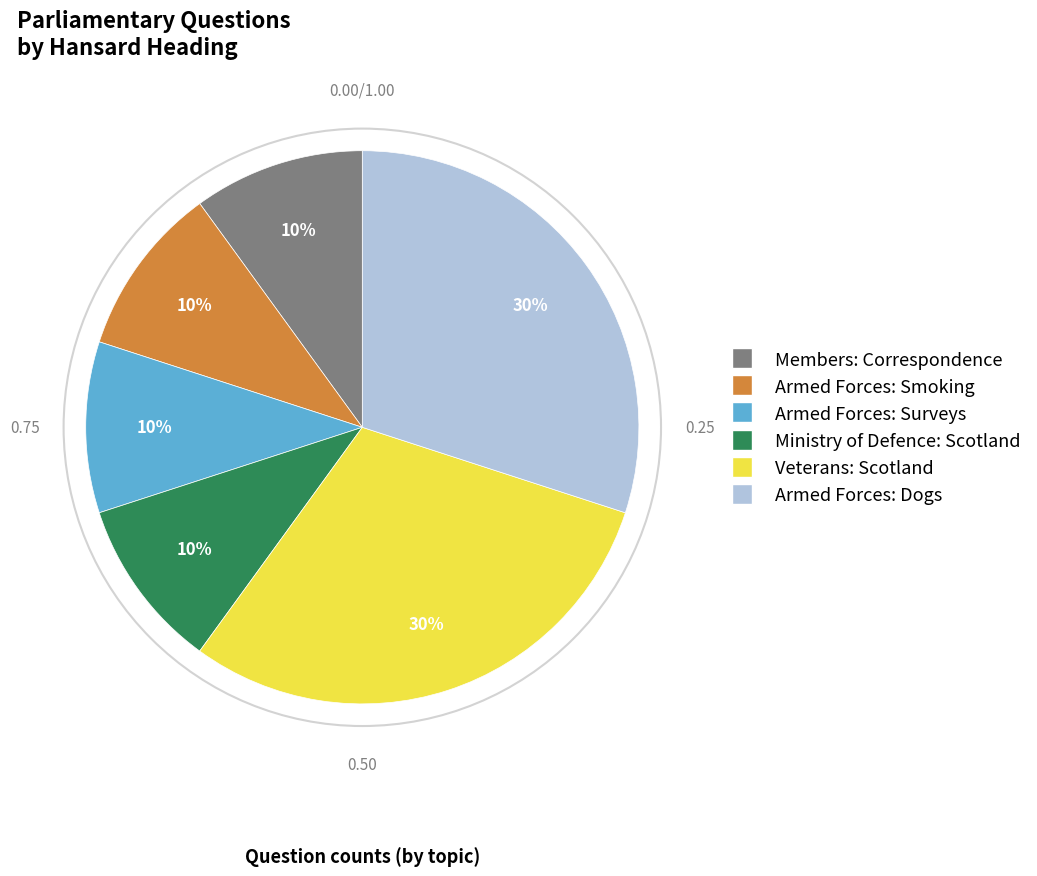

Do Armed Forces: Smoking and Ministry of Defence: Scotland together represent more than half of the pie?

No